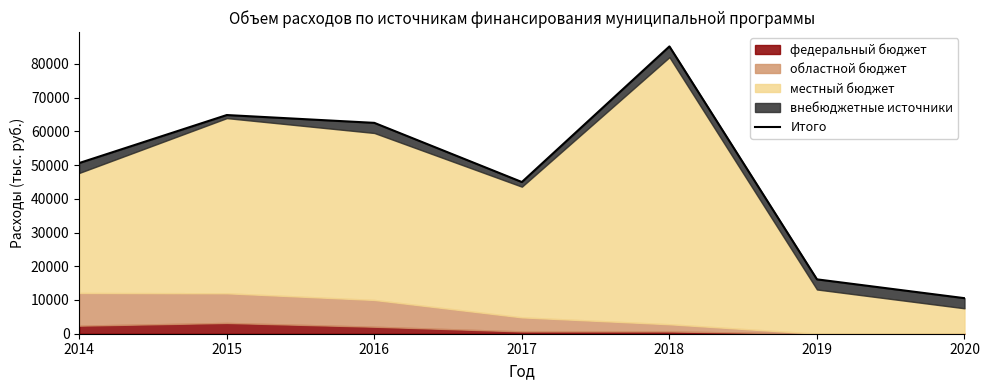

Rank the categories by value from lowest to highest.

2020, 2019, 2017, 2014, 2016, 2015, 2018